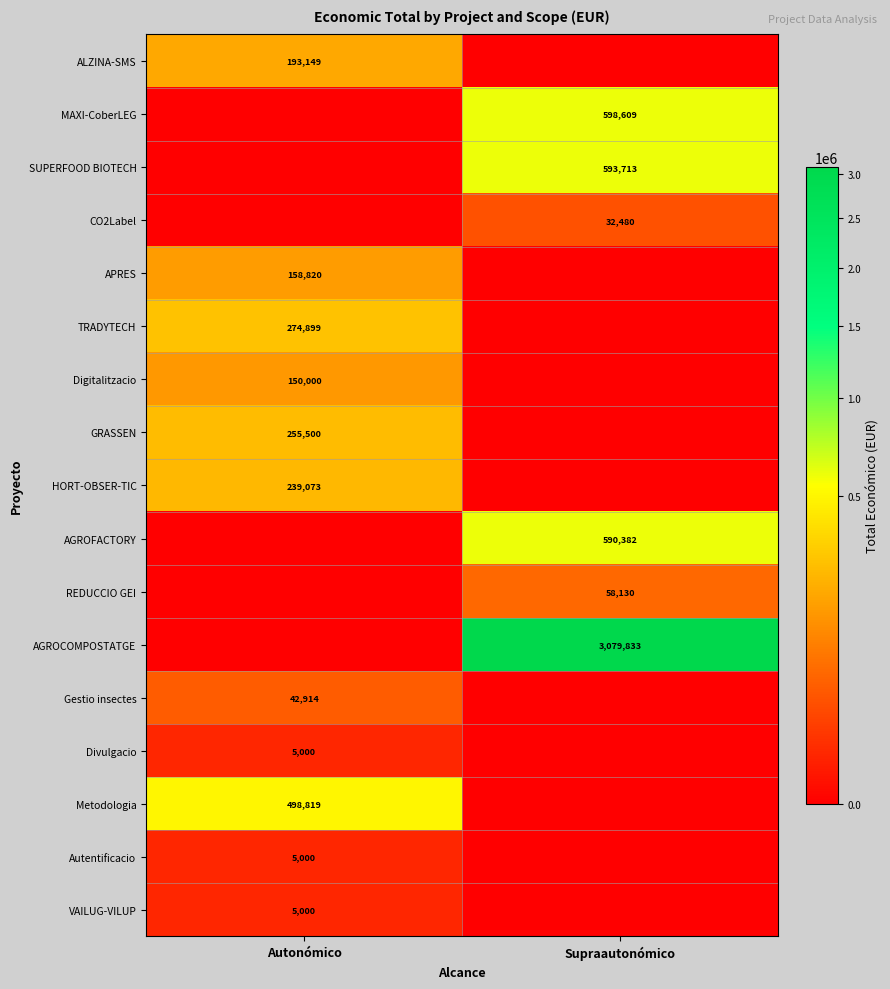

At how many categories does at least one series exceed 1144506?

1